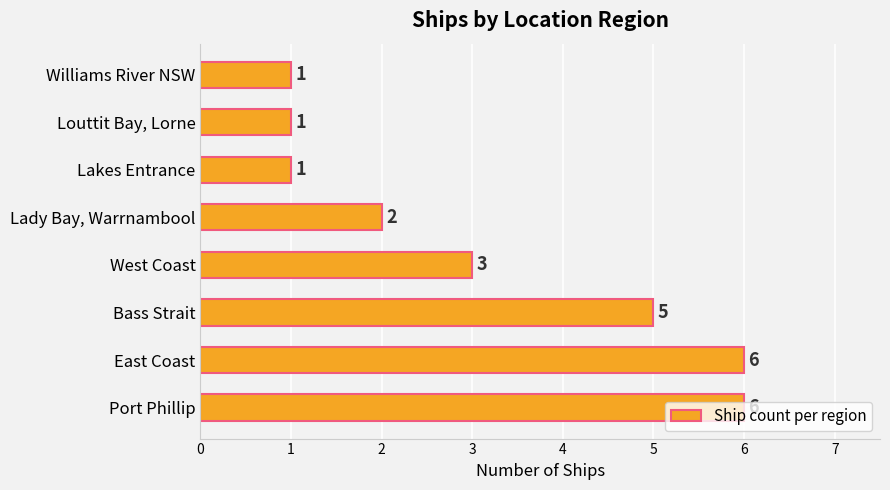

How many bars are there in total?

8